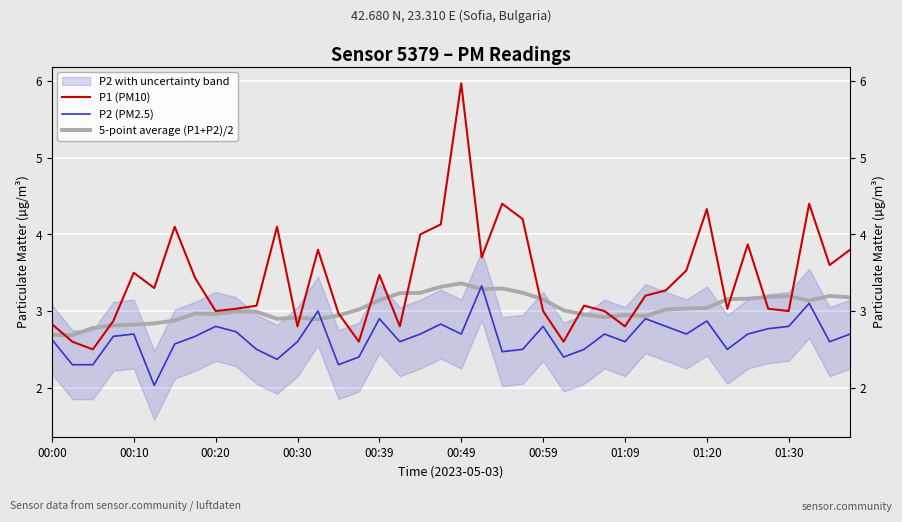

How many lines are shown in the chart?

3